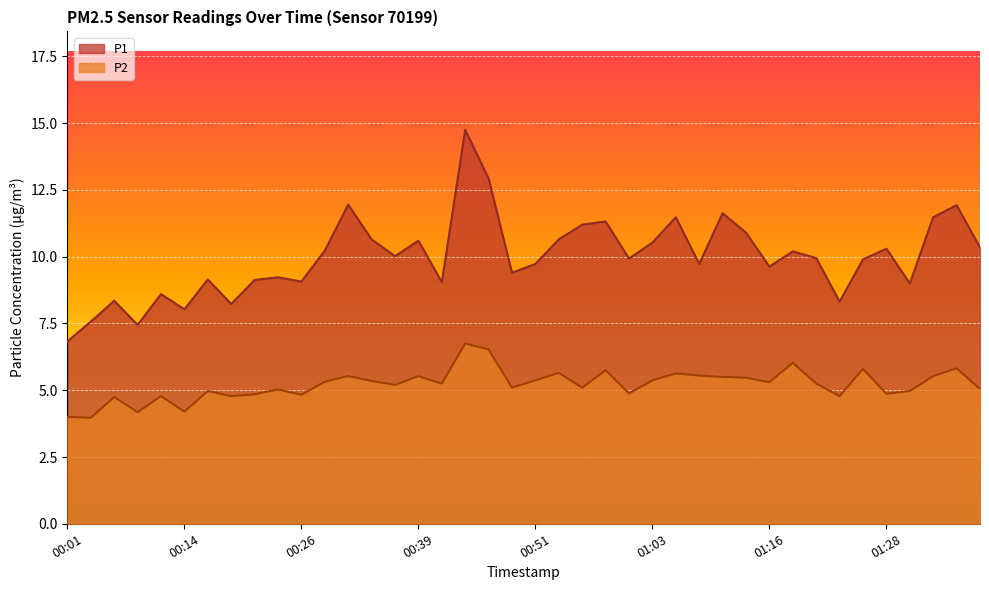

What position from the right is 01:26?

6